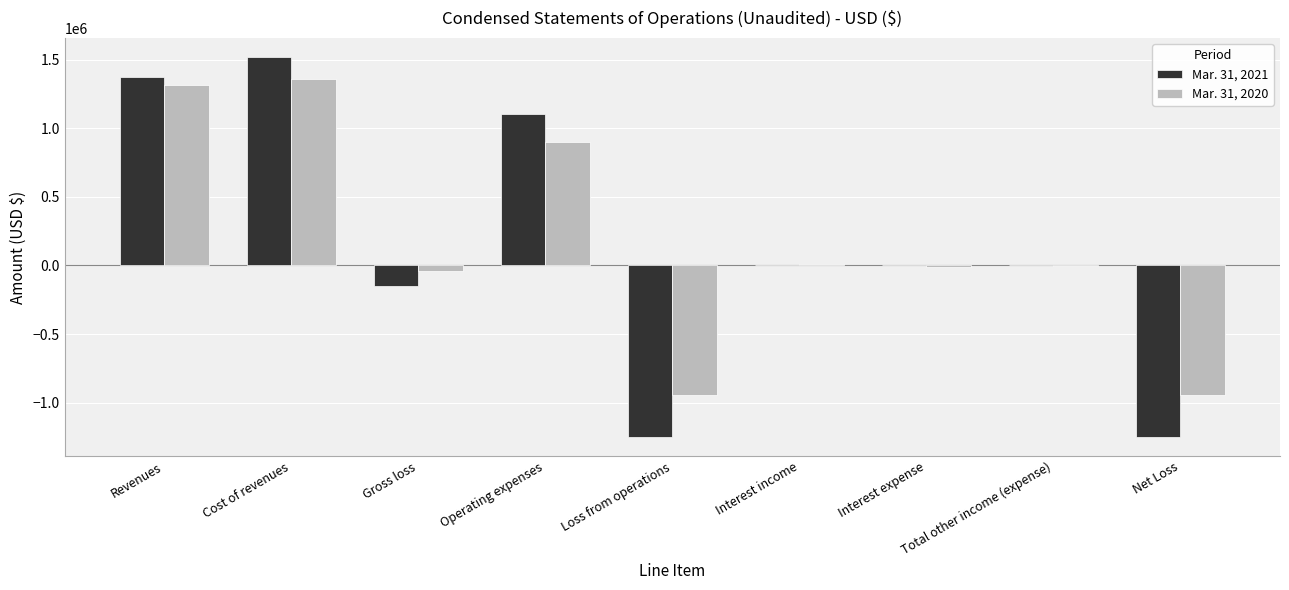

Which label corresponds to the largest value in the chart?

Cost of revenues